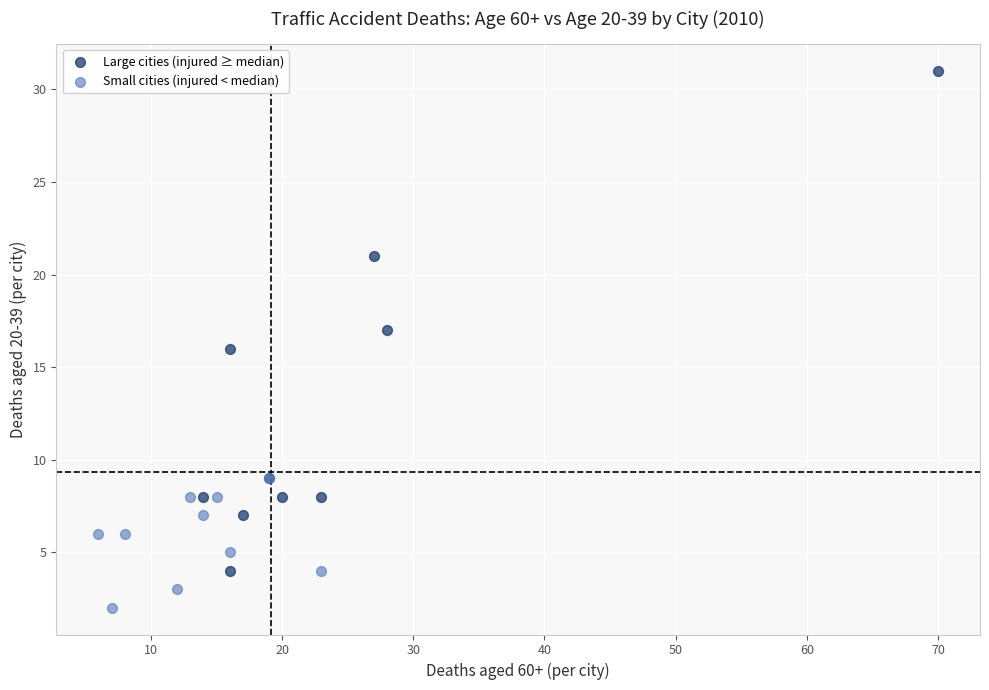

Which series has the largest Y range (max minus min)?

Large cities (injured ≥ median)